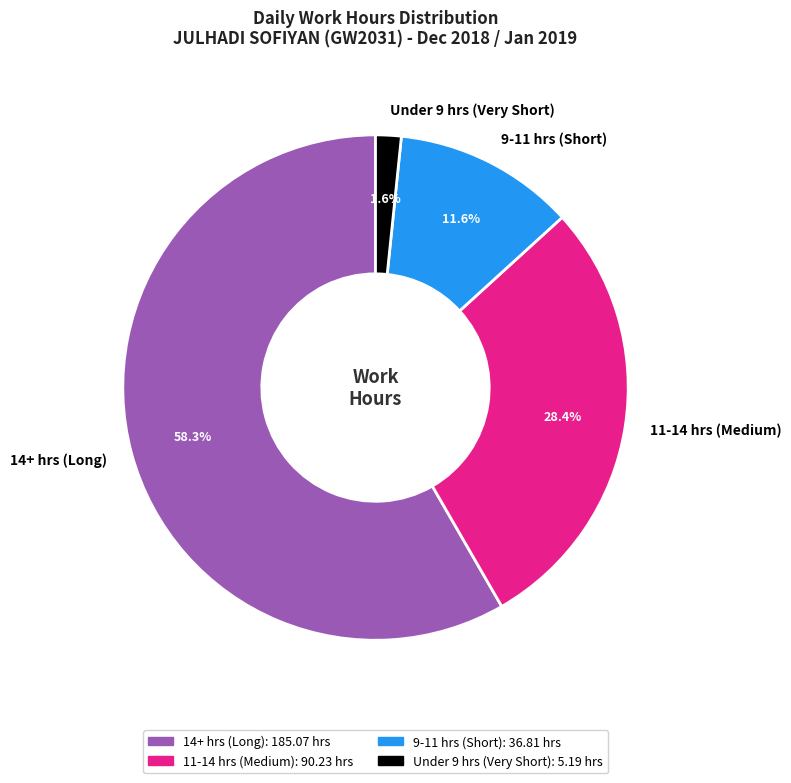

To the nearest percent, what is the difference between the largest and smallest slice percentages?

57%